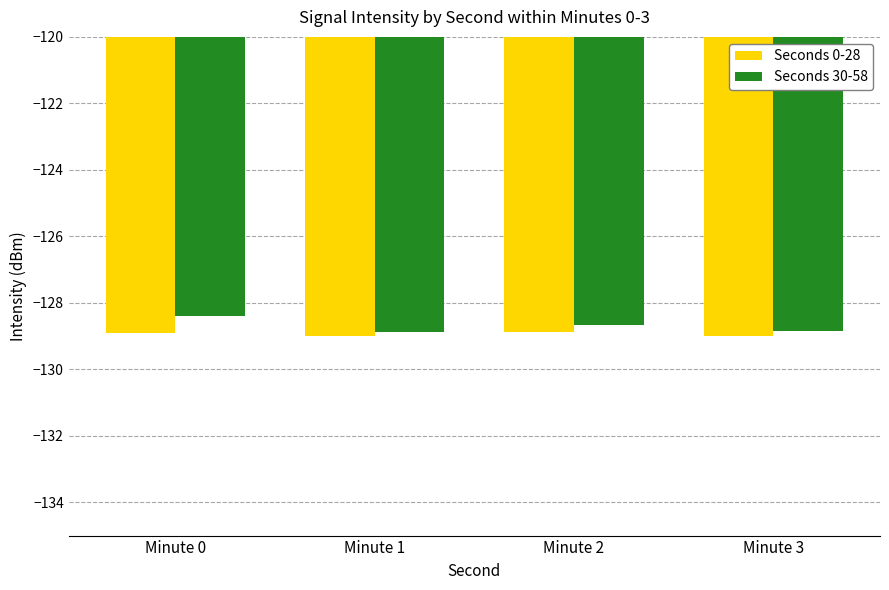

Which series has the largest range (max minus min)?

Seconds 30-58